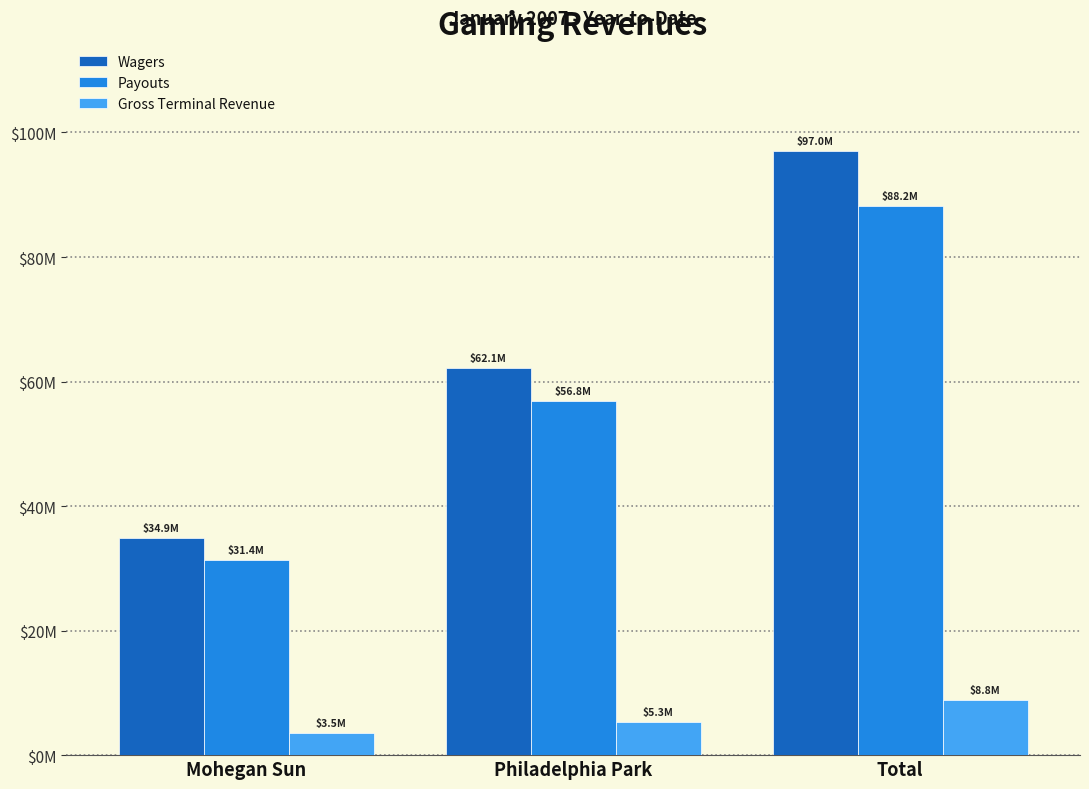

What is the difference between the highest and lowest values at Mohegan Sun?

31372206.0